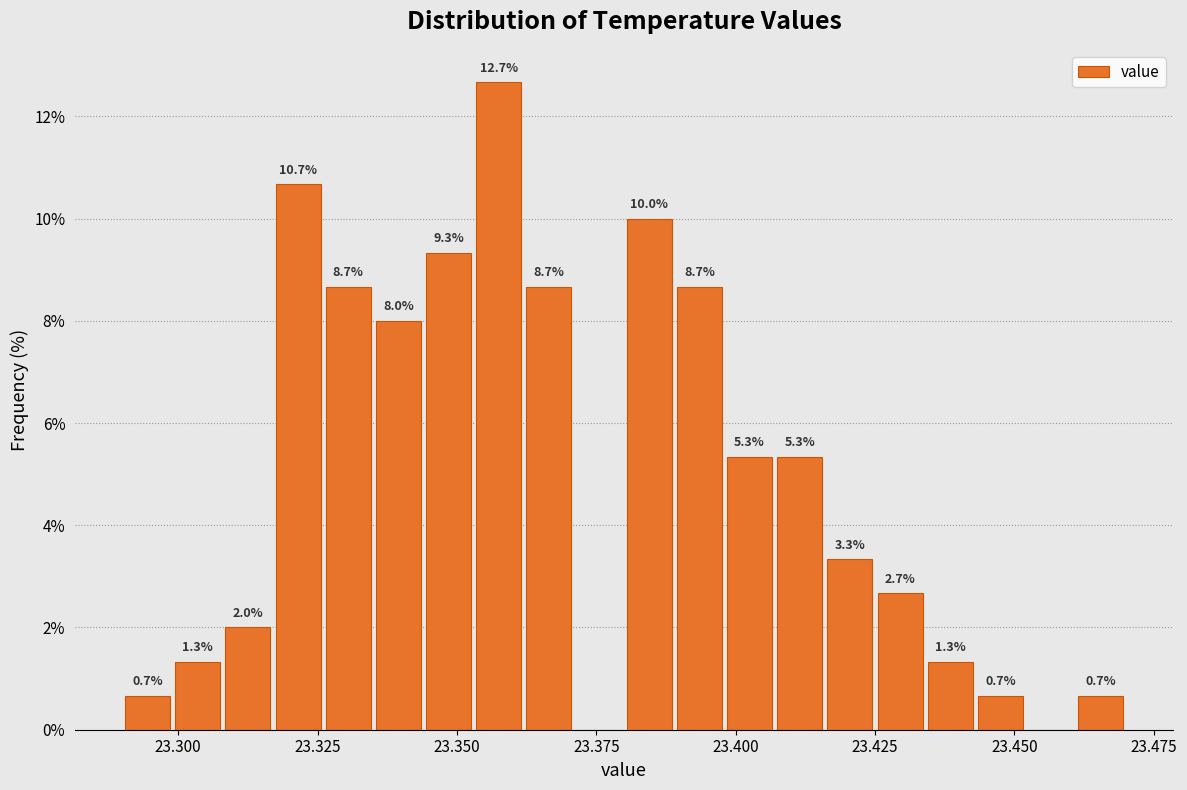

Read against the x-axis, roughly where is the centre of the tallest bar?

23.360